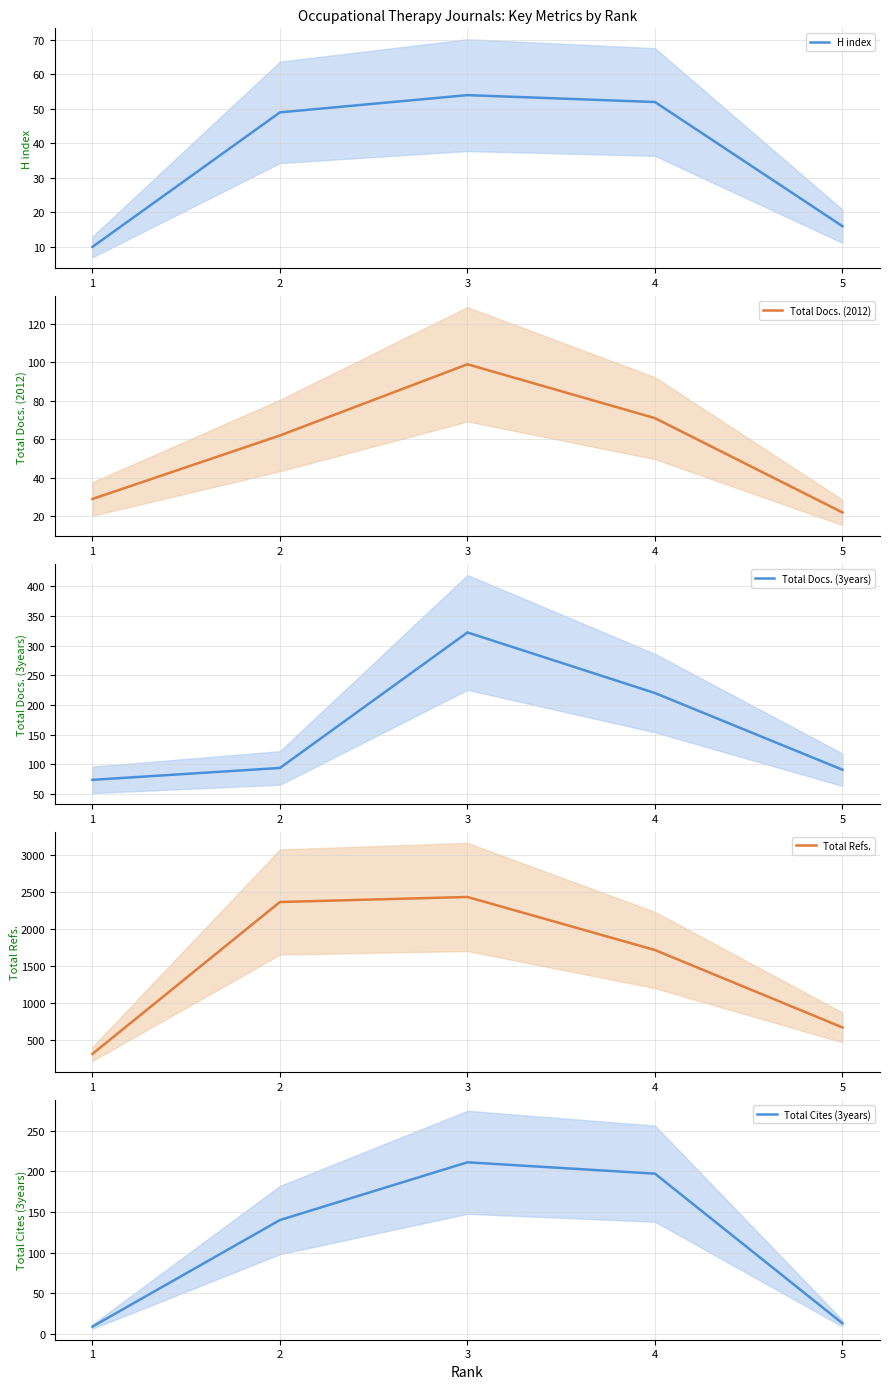

Rank the series at 4 from highest to lowest value.

Total Refs., Total Docs. (3years), Total Cites (3years), Total Docs. (2012), H index